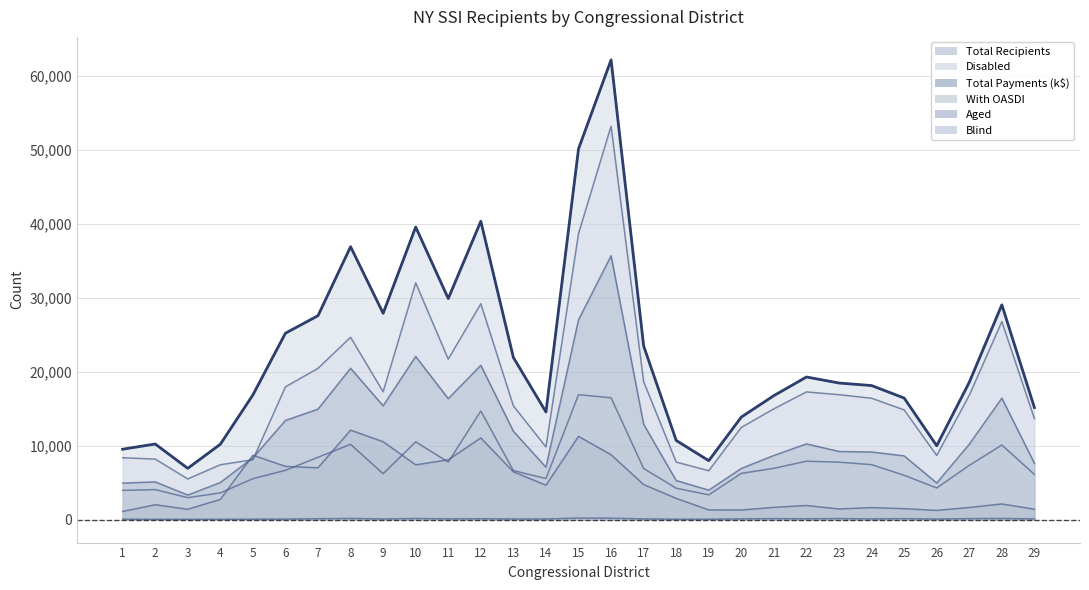

The value of Total Payments (k$) at 10 is 22048. True or false?

True